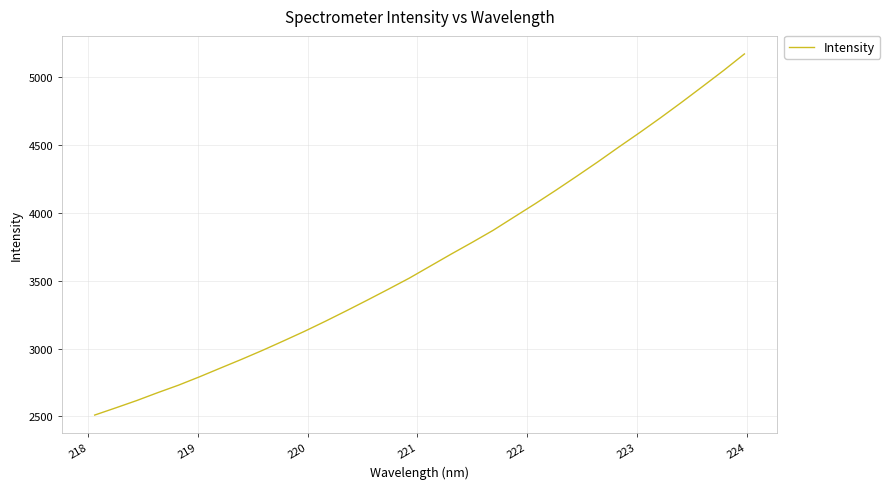

What is the smallest value displayed?

2510.5